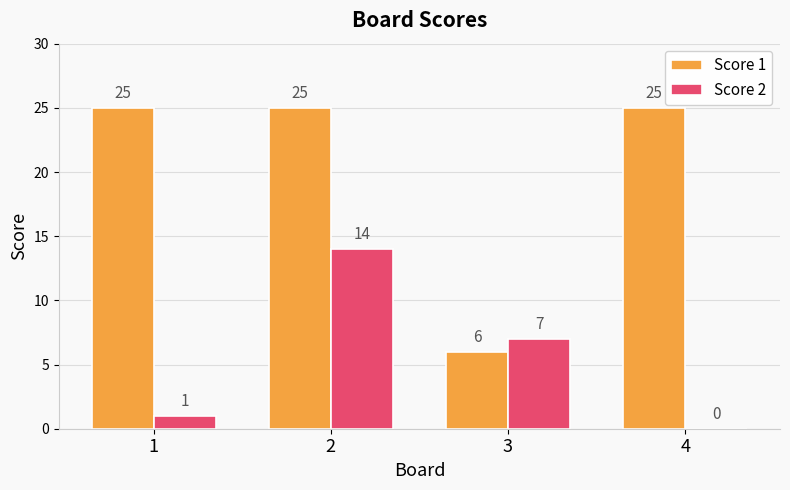

What is the sum of the Score 2 values at 3 and 4?

7